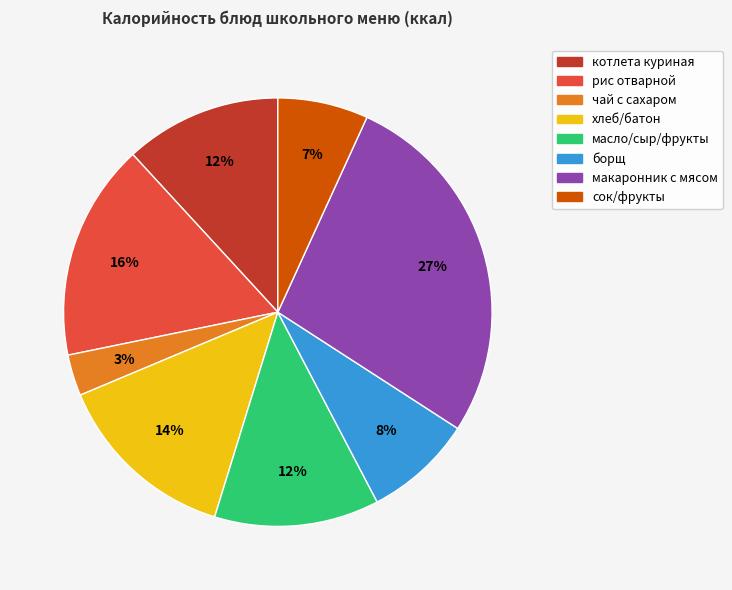

Does any single category account for the majority?

No